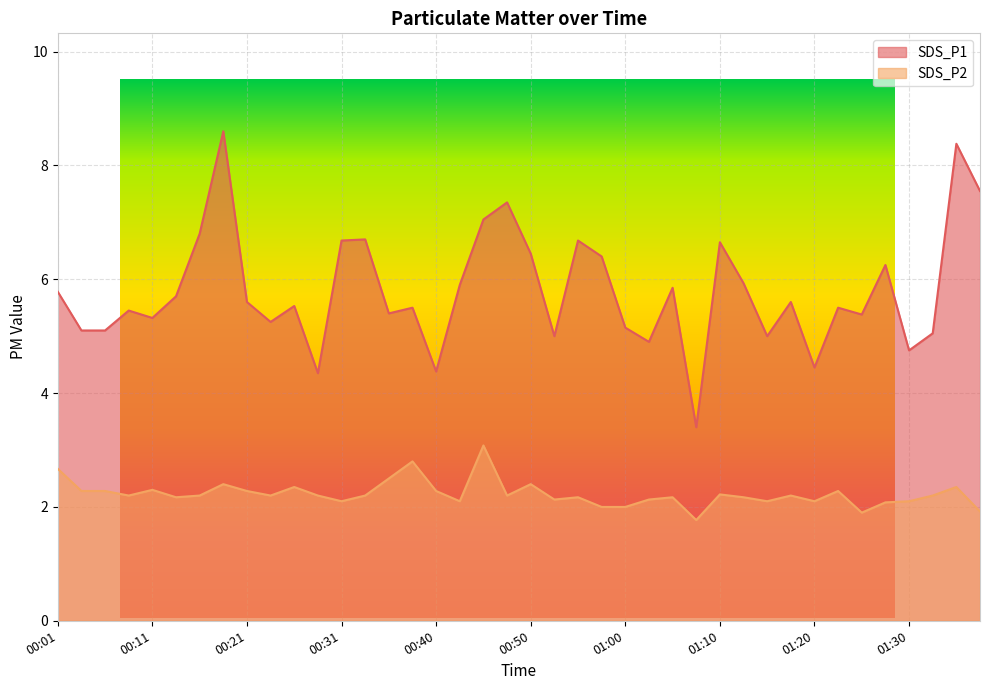

True or false: SDS_P2 and SDS_P1 cross at least once.

False